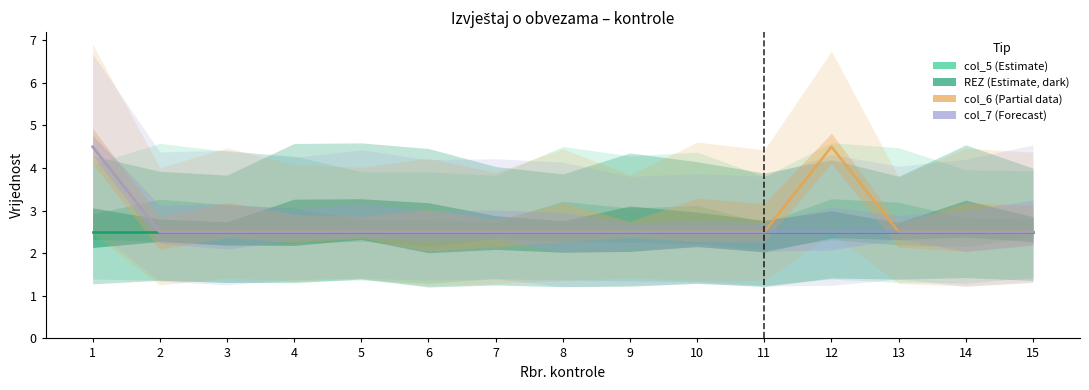

What is the value of the col_7 point at the 14th from the left?

2.5